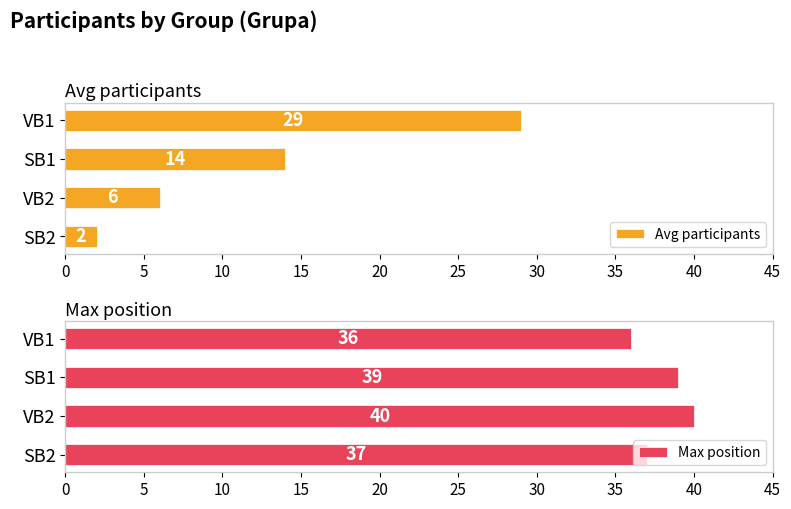

Read the Avg participants value at VB1, to the nearest 5.

30